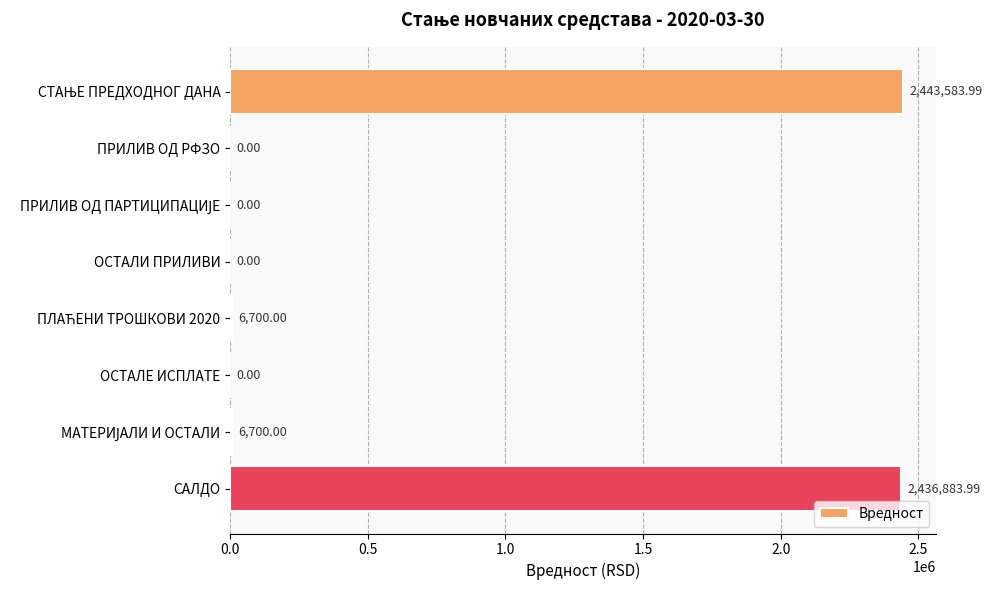

What is the sum of all values?

4893868.0